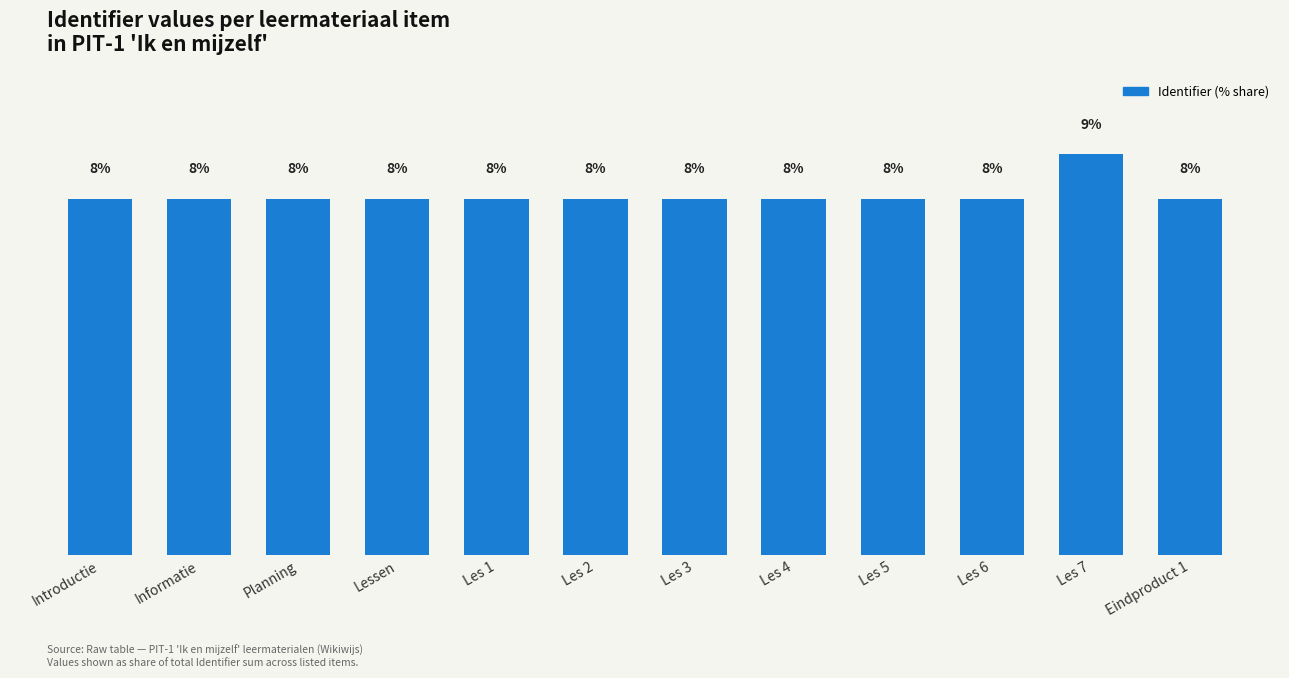

Which category has the highest value across all series?

Les 7